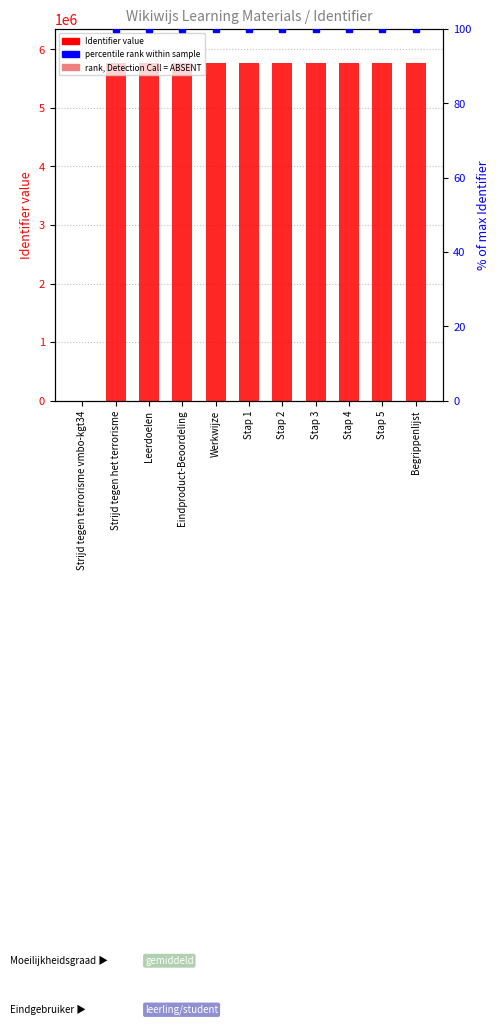

Reading left to right, what are all the values shown in this chart?

0	5768273	5768274	5768276	5768278	5768280	5768284	5768287	5768290	5768294	5768296